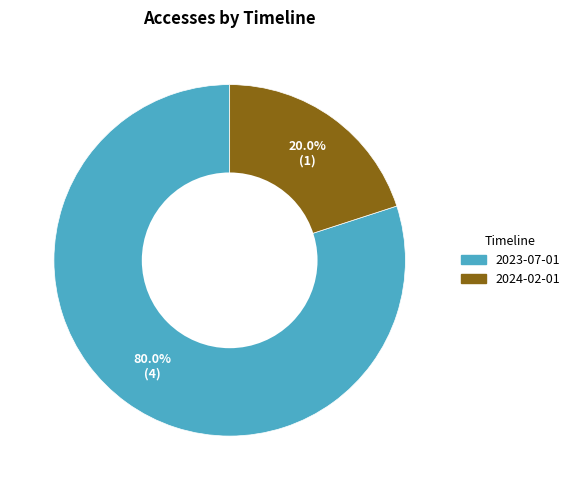

Which slice is the largest?

2023-07-01